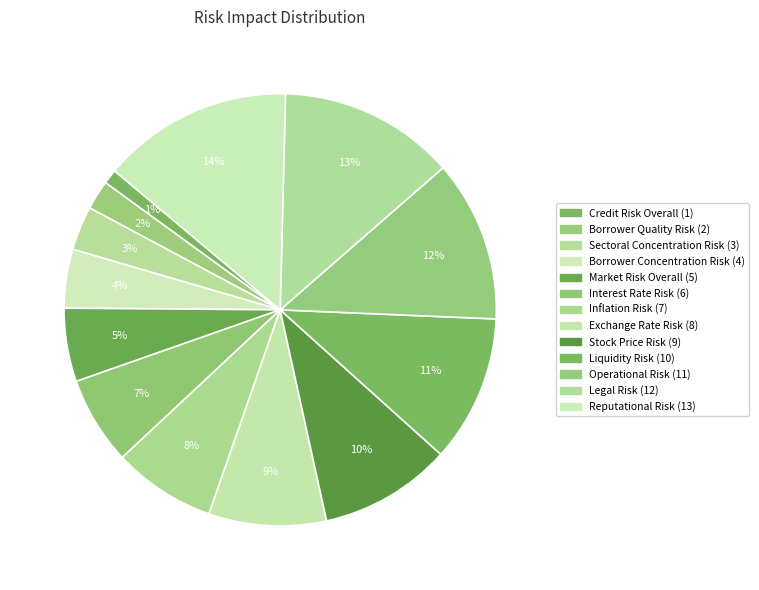

Do סיכון נזילות and סיכון תפעולי together represent more than half of the pie?

No